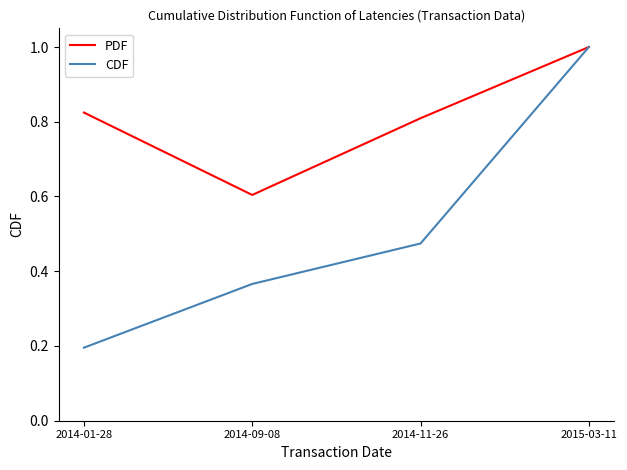

True or false: PDF has more than 0 interior local peaks.

False